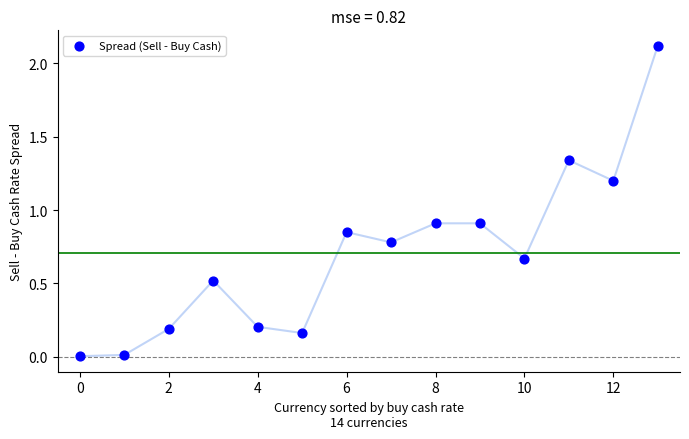

What is the range of Y values (max minus min)?

2.1